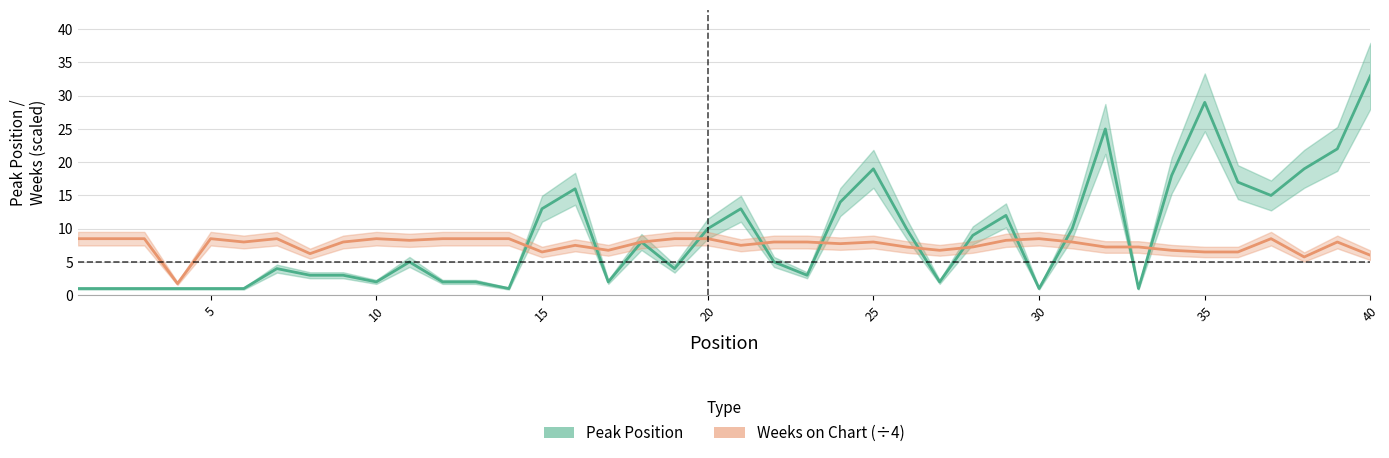

Reading left to right, list all the values displayed in this chart.

Peak Position: 1.0	1.0	1.0	1.0	1.0	1.0	4.0	3.0	3.0	2.0	5.0	2.0	2.0	1.0	13.0	16.0	2.0	8.0	4.0	10.0	13.0	5.0	3.0	14.0	19.0	10.0	2.0	9.0	12.0	1.0	10.0	25.0	1.0	18.0	29.0	17.0	15.0	19.0	22.0	33.0
Weeks on Chart (÷4): 8.5	8.5	8.5	1.8	8.5	8.0	8.5	6.2	8.0	8.5	8.2	8.5	8.5	8.5	6.5	7.5	6.8	8.0	8.5	8.5	7.5	8.0	8.0	7.8	8.0	7.2	6.8	7.2	8.2	8.5	8.0	7.2	7.2	6.8	6.5	6.5	8.5	5.8	8.0	6.0